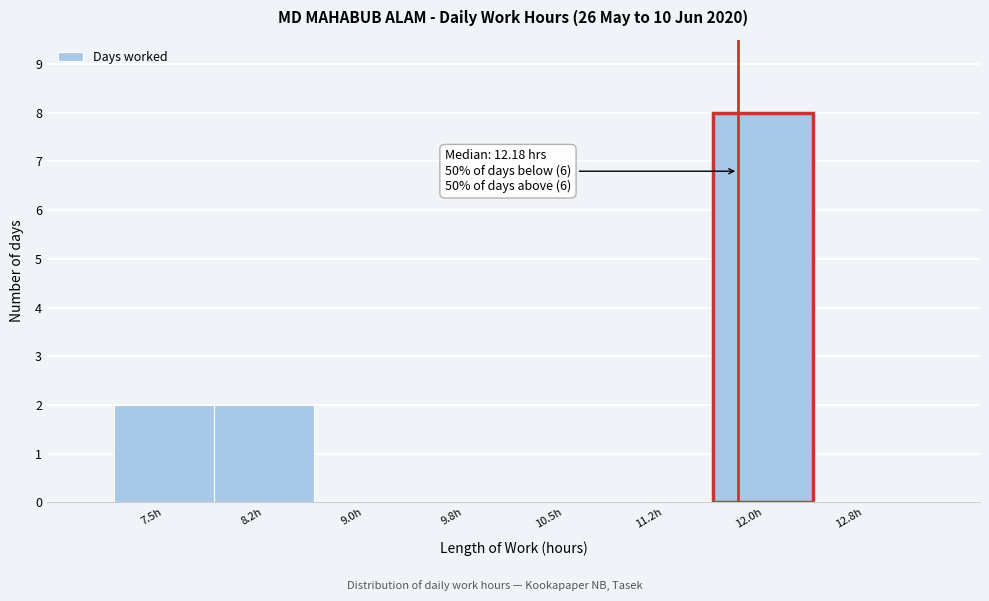

Reading left to right, list all the values displayed in this chart.

7.5h=2	8.2h=2	9.0h=0	9.8h=0	10.5h=0	11.2h=0	12.0h=8	12.8h=0